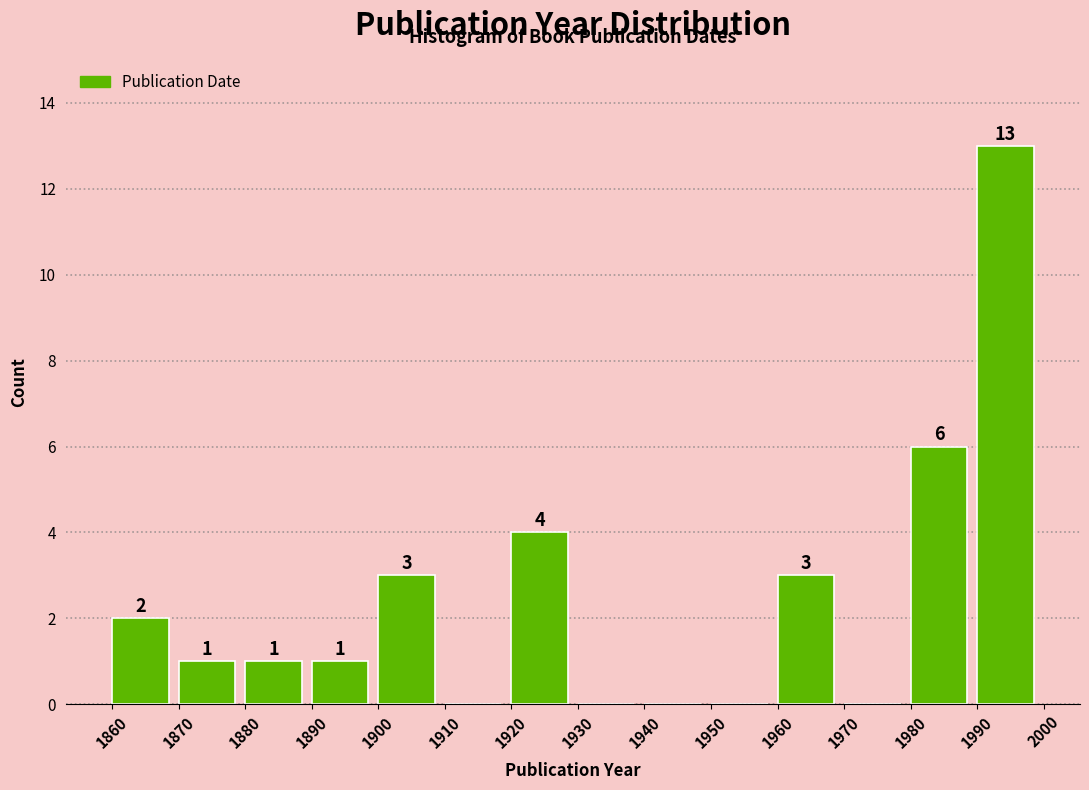

Over which range of the x-axis is the bar tallest?

1990 to 2000